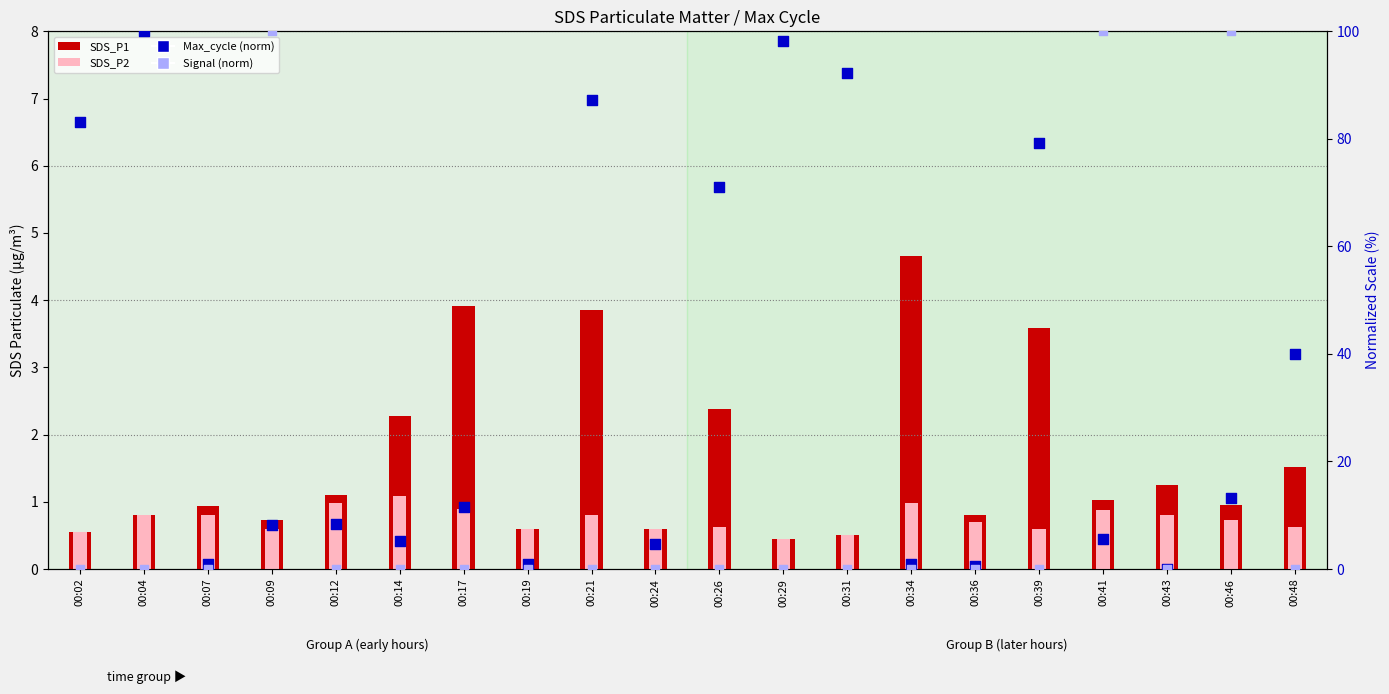

What is the total value across all series at 00:19?

2.1